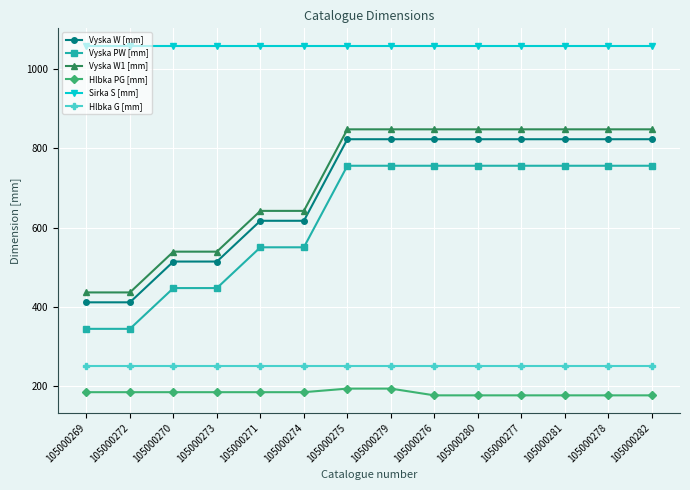

What are all the series names shown in the legend?

Vyska W [mm], Vyska PW [mm], Vyska W1 [mm], Hlbka PG [mm], Sirka S [mm], Hlbka G [mm]